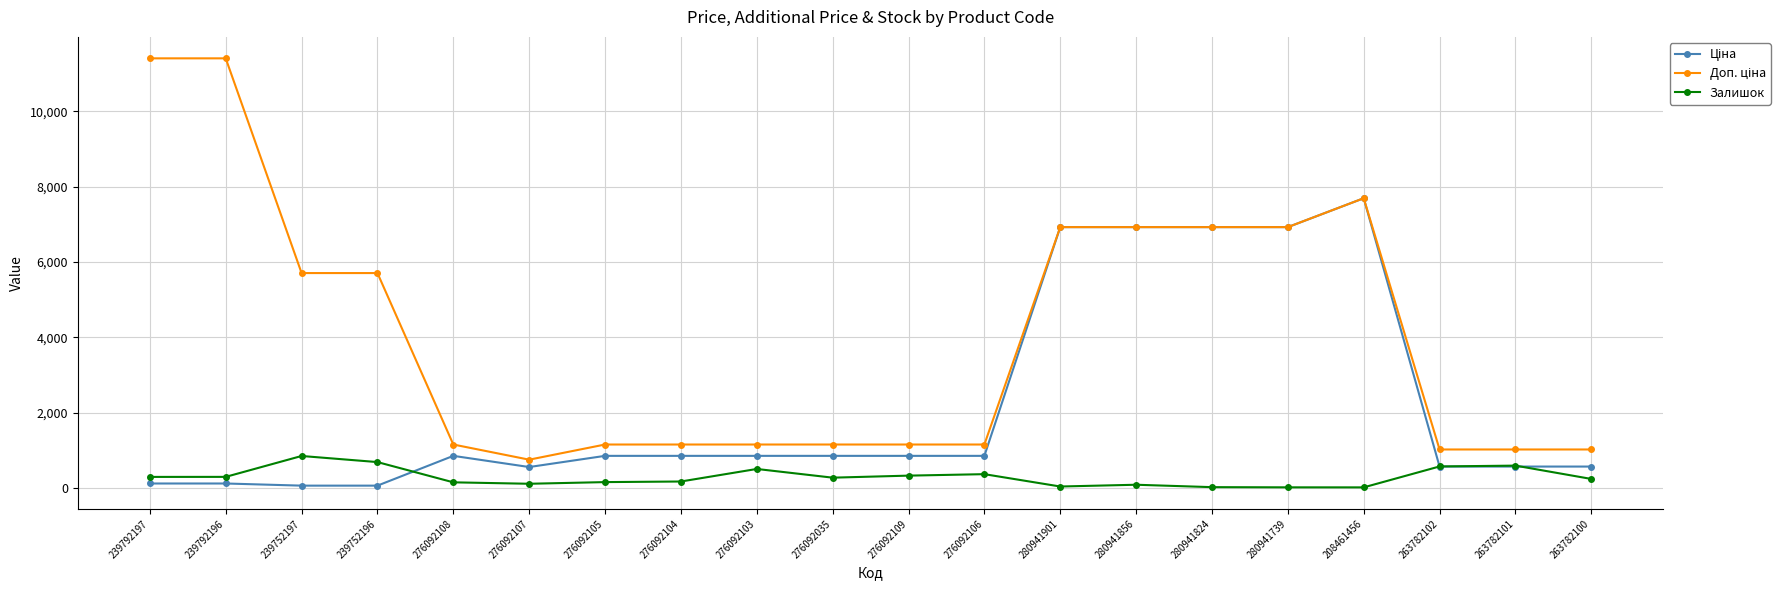

True or false: Залишок has more than 0 points higher than both neighbors.

True